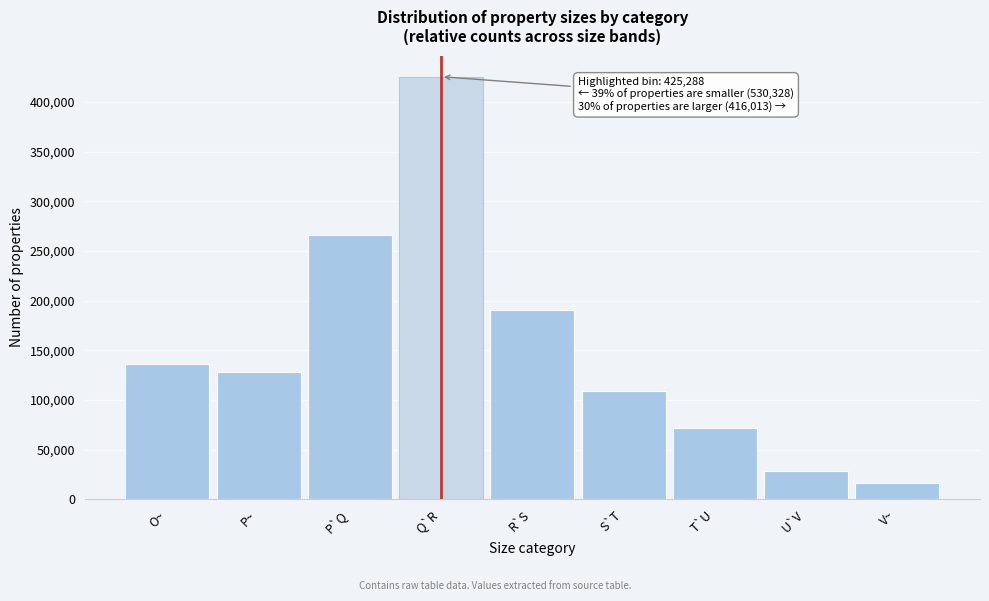

Reading left to right, transcribe all the data shown in this chart.

O~=136214	P~=127675	P`Q=266439	Q`R=425288	R`S=190349	S`T=109244	T`U=71326	U`V=28895	V~=16199